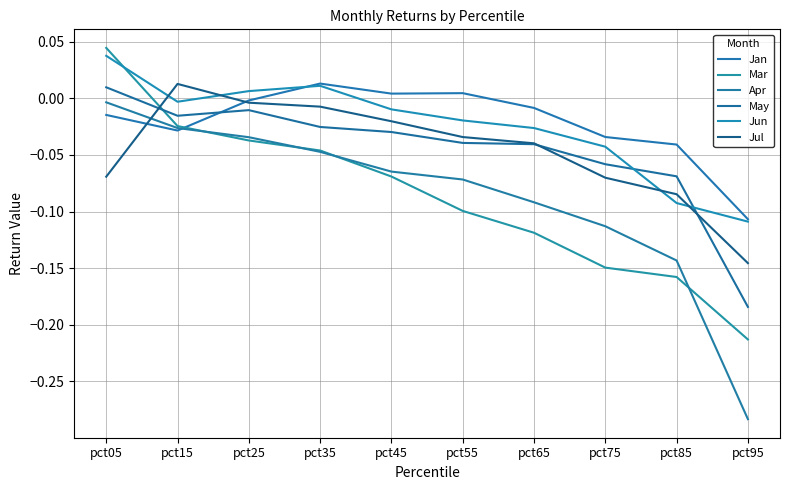

The May series shows -0.3 at pct95. True or false?

False